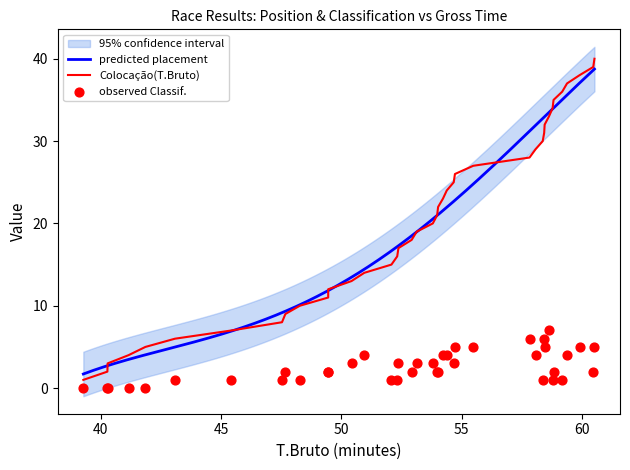

What is the minimum value for predicted placement?

1.7